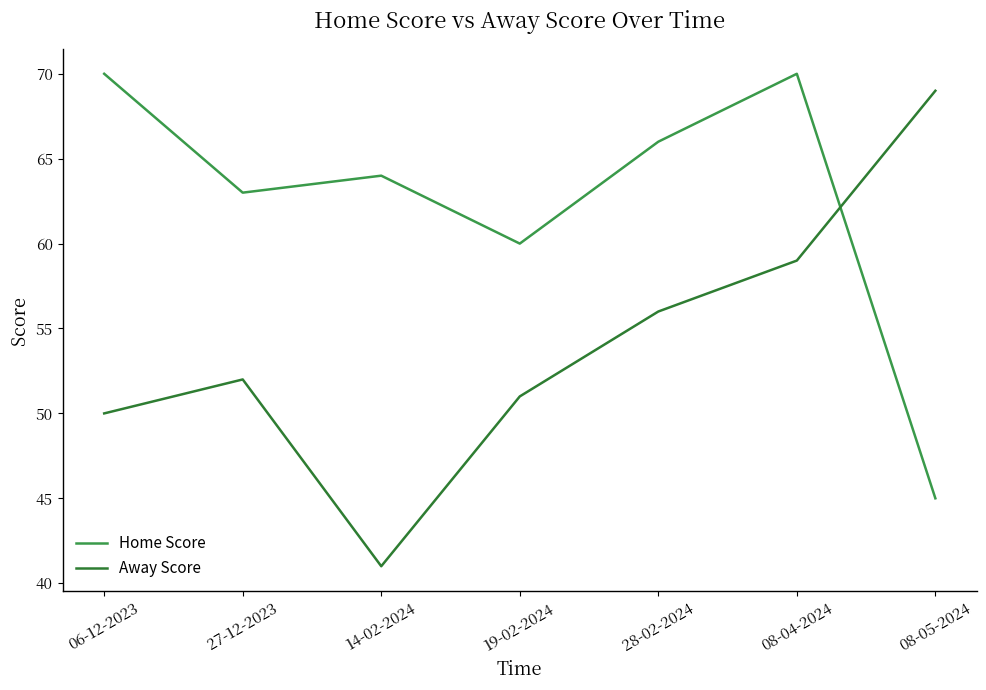

Does the chart have visible grid lines?

No